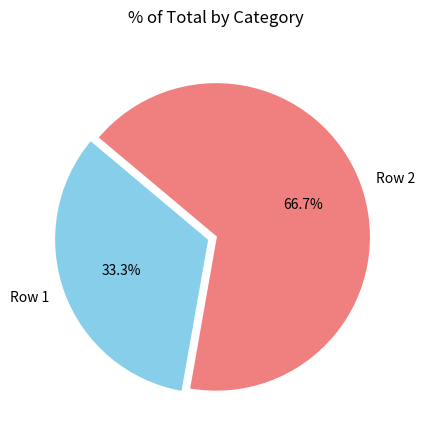

What is the ratio of the value at Row 2 to the value at Row 1?

2.0